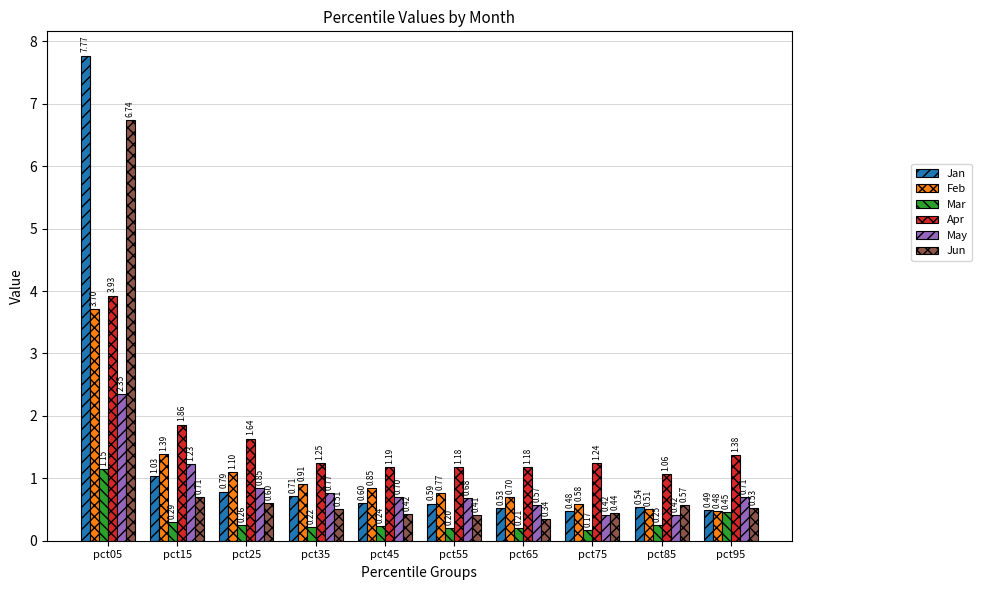

Rank the series by their maximum value, from lowest to highest.

Mar, May, Feb, Apr, Jun, Jan